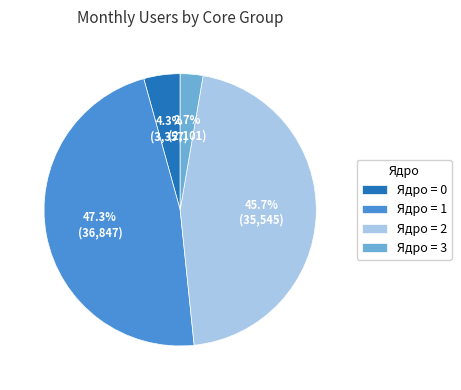

Count the number of slices in the pie.

4